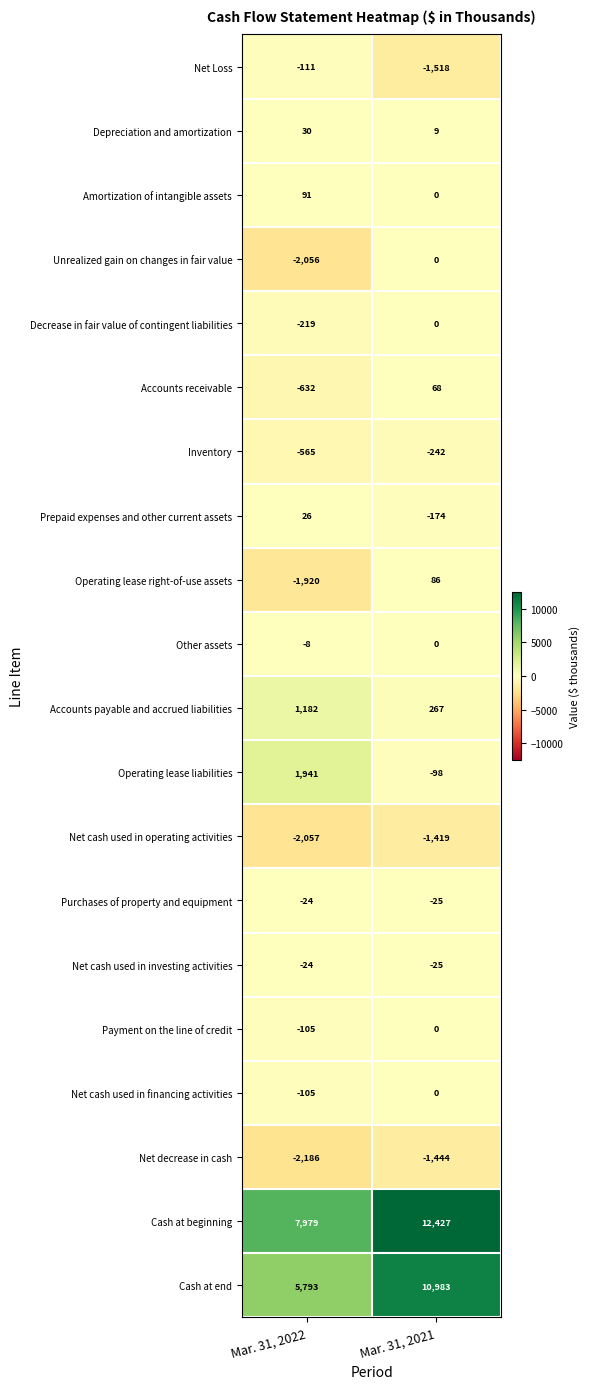

What is the average value of the Other assets series?

-4